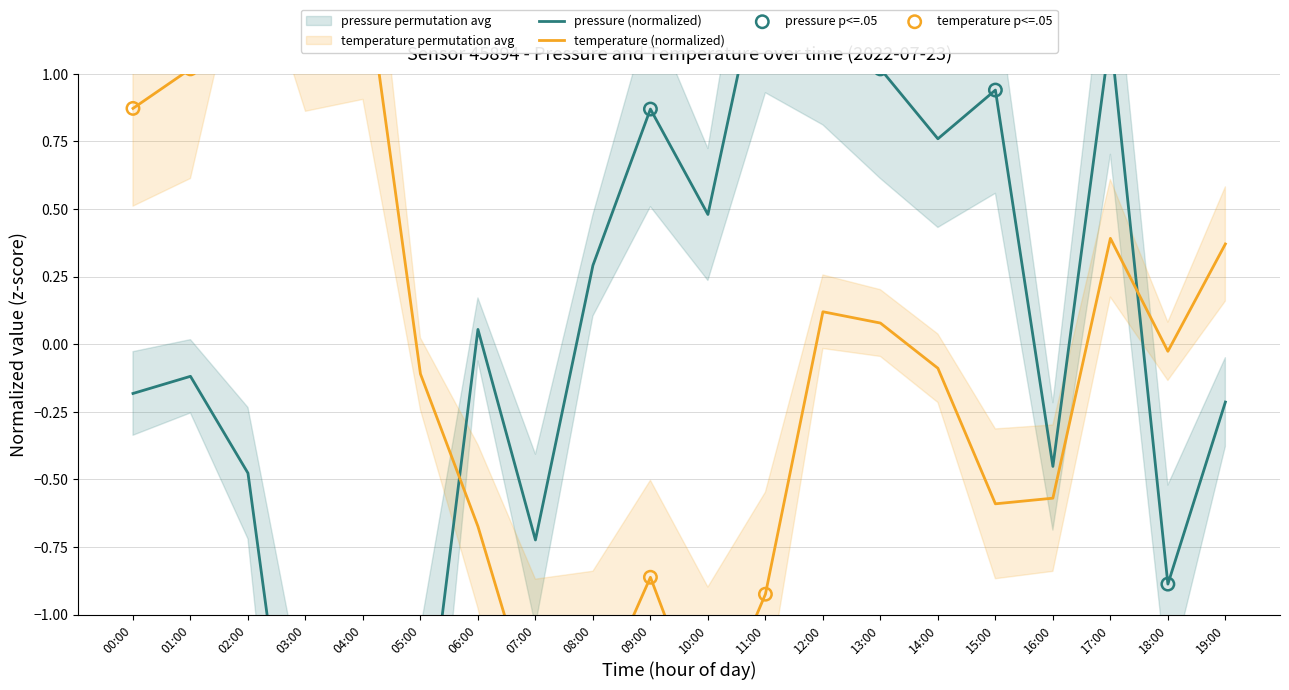

At how many categories does at least one series exceed 0?

16